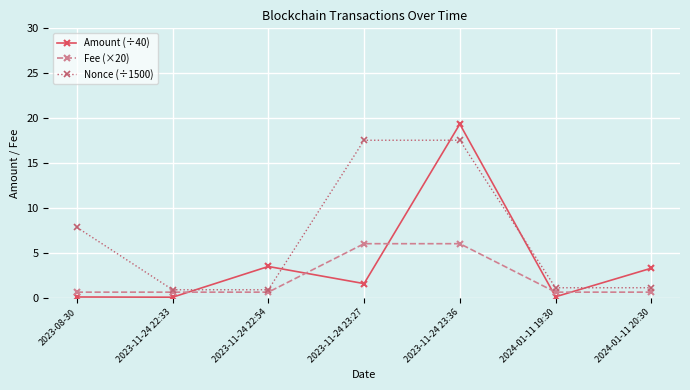

True or false: Fee (×20) has more than 2 interior local peaks.

False